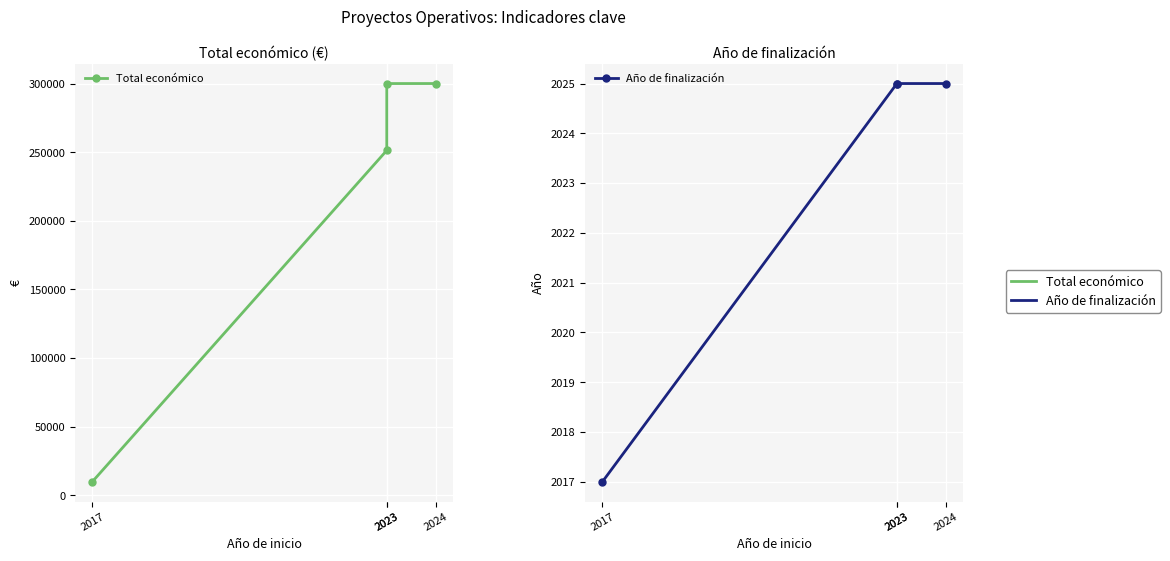

Which has a higher value, 2024 or 2023?

2024